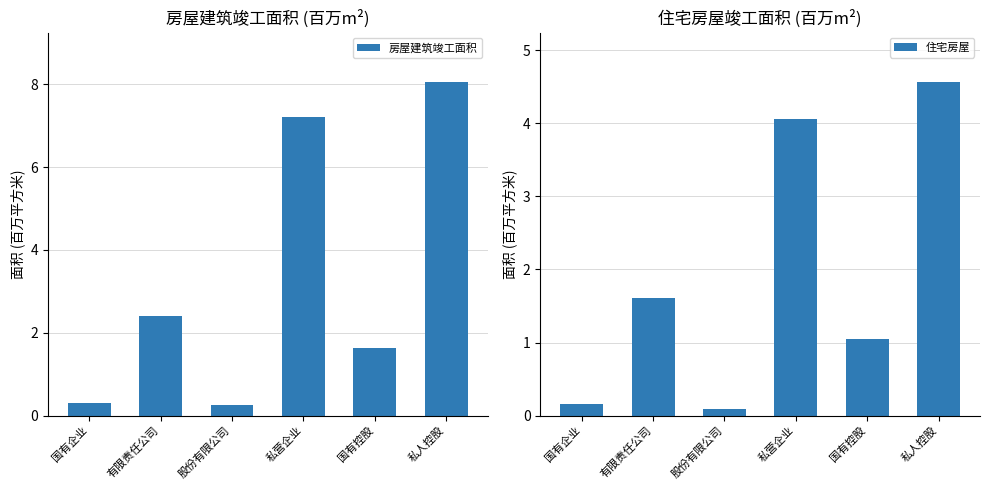

The value of 房屋建筑竣工面积 at 国有控股 is 2.5. True or false?

False